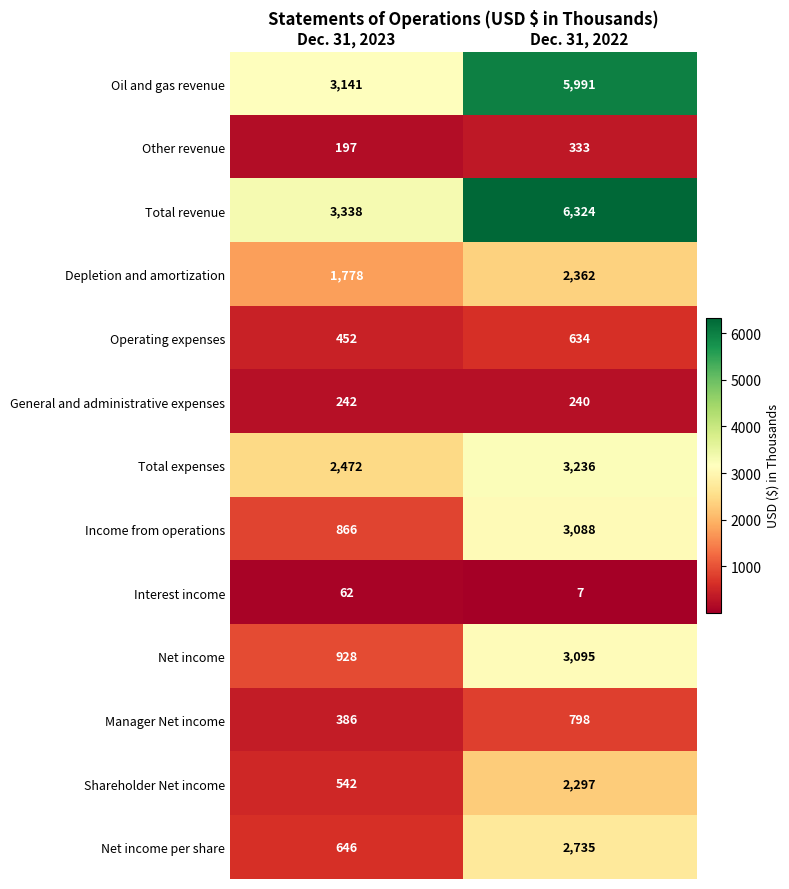

Reading left to right, transcribe all the data shown in this chart.

Oil and gas revenue: 3141	5991
Other revenue: 197	333
Total revenue: 3338	6324
Depletion and amortization: 1778	2362
Operating expenses: 452	634
General and administrative expenses: 242	240
Total expenses: 2472	3236
Income from operations: 866	3088
Interest income: 62	7
Net income: 928	3095
Manager Net income: 386	798
Shareholder Net income: 542	2297
Net income per share: 646	2735